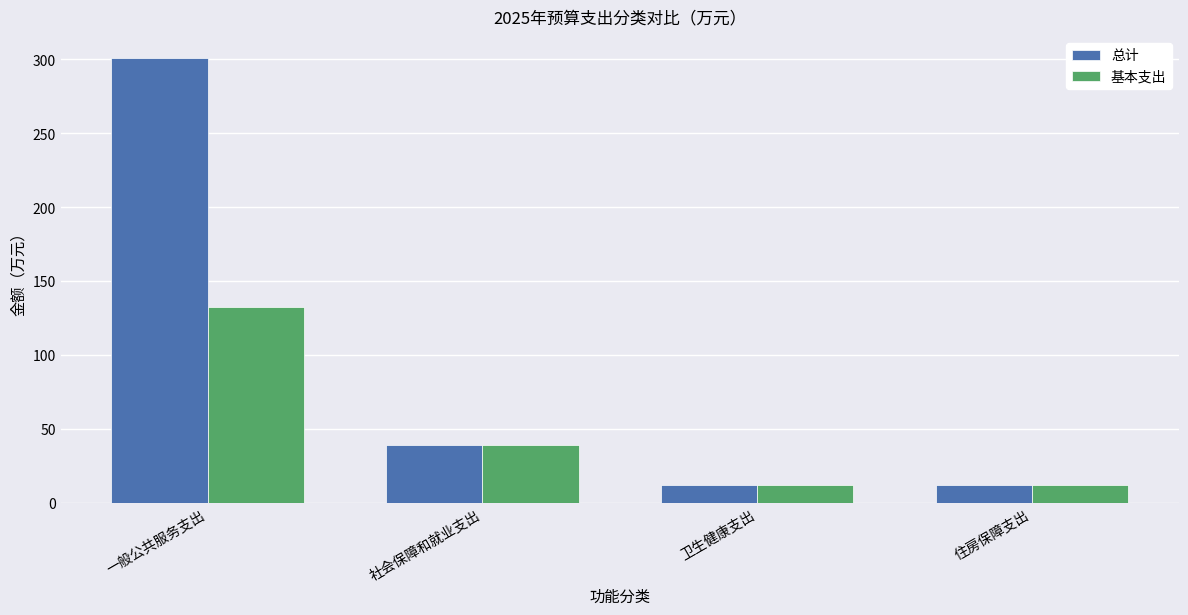

Reading left to right, transcribe all the data shown in this chart.

总计: 一般公共服务支出=300.7	社会保障和就业支出=39.1	卫生健康支出=12.4	住房保障支出=12.4
基本支出: 一般公共服务支出=132.6	社会保障和就业支出=39.1	卫生健康支出=12.4	住房保障支出=12.4